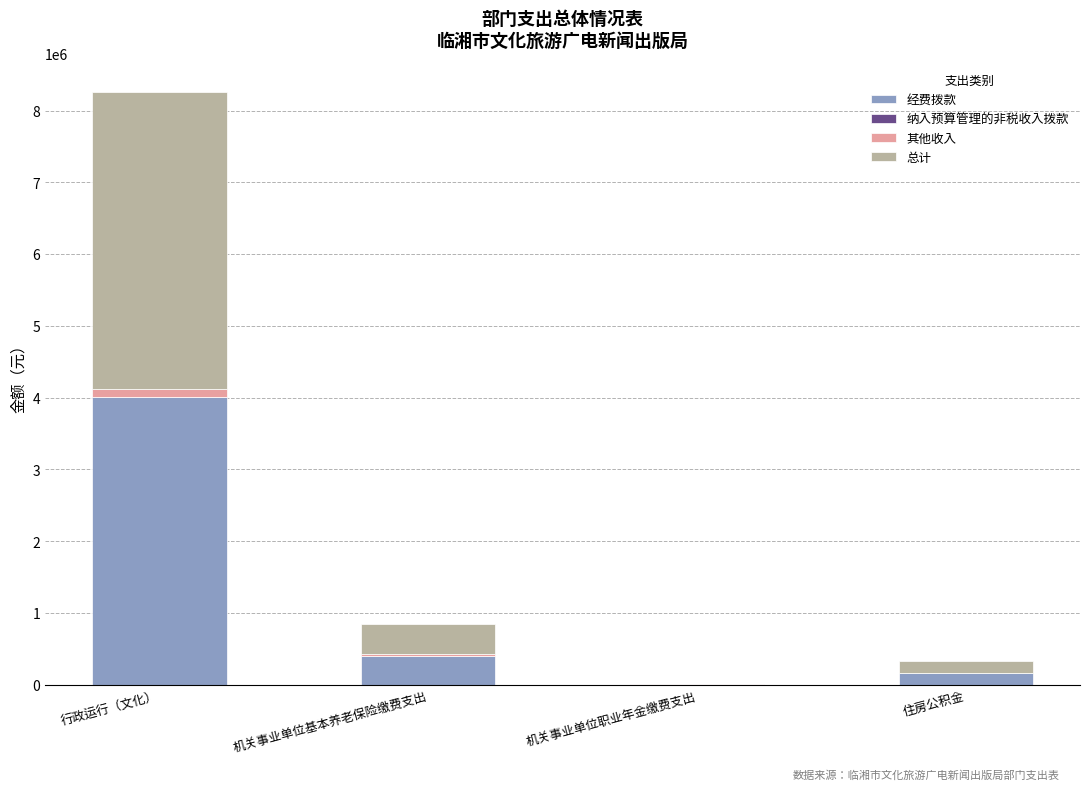

At which category is the sum across all series the highest?

行政运行（文化）